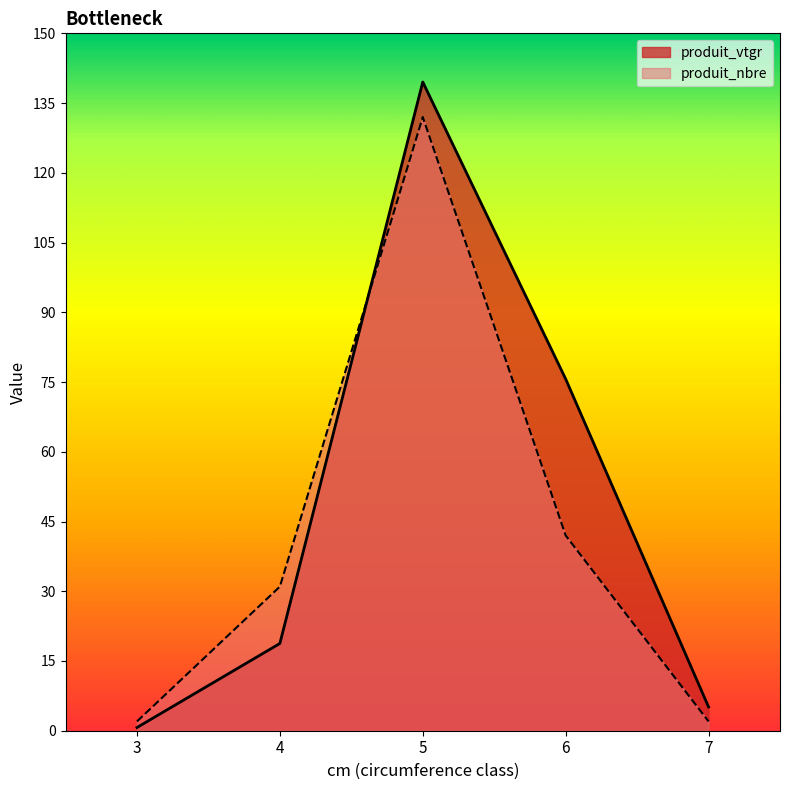

Reading left to right, transcribe all the data shown in this chart.

produit_vtgr: 3=0.7	4=18.8	5=139.5	6=75.7	7=5.1
produit_nbre: 3=2.0	4=31.0	5=132.0	6=42.0	7=2.0